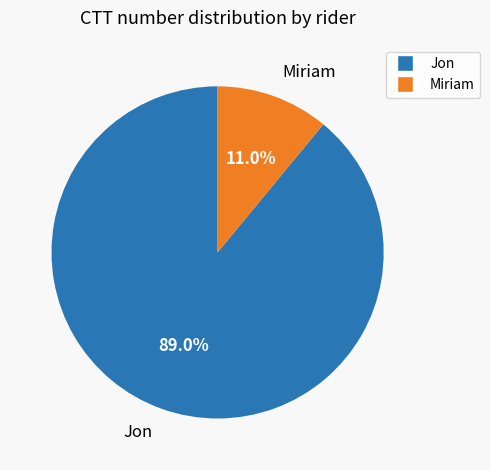

Is it true that Jon is 80% of the pie?

False